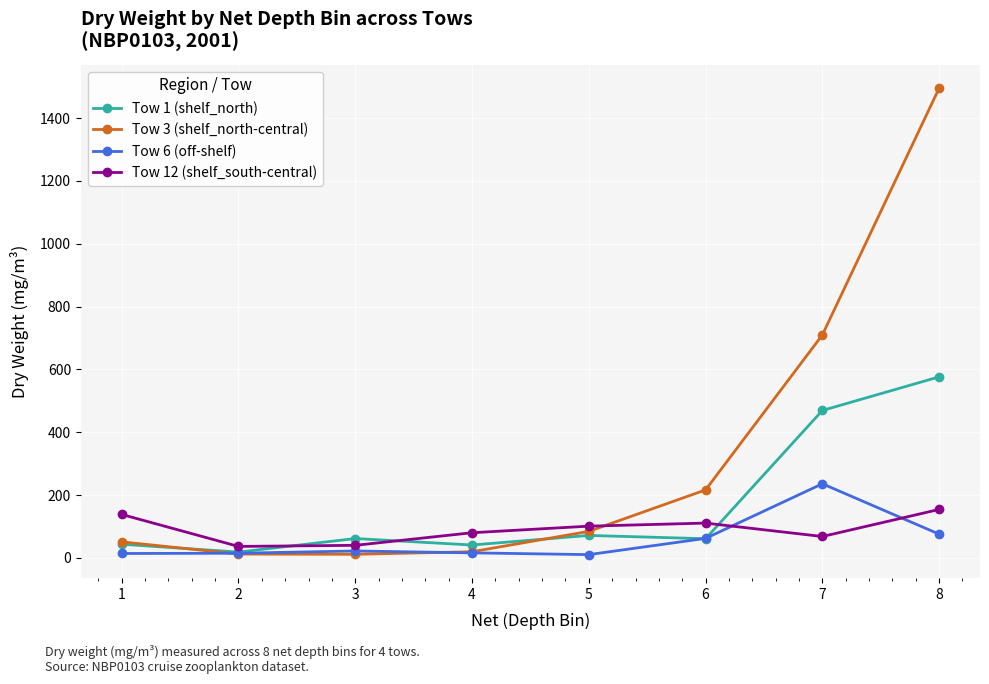

List the series in order of their peak value, highest first.

Tow 3 (shelf_north-central), Tow 1 (shelf_north), Tow 6 (off-shelf), Tow 12 (shelf_south-central)